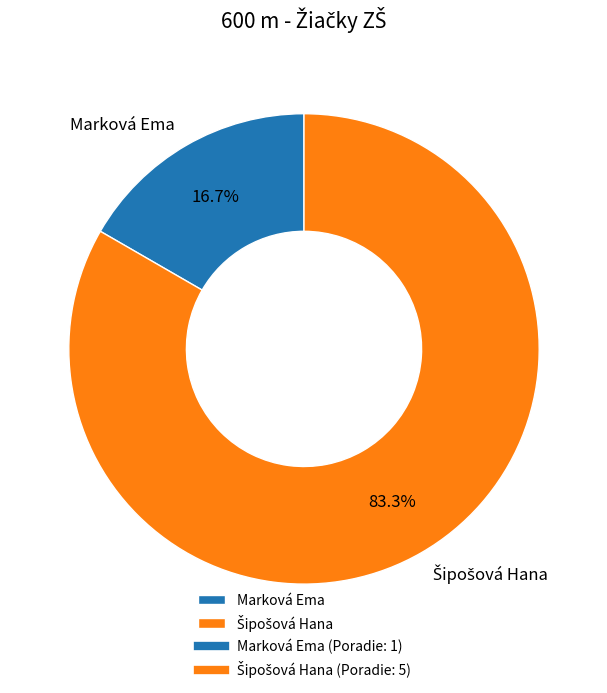

Count the number of slices in the pie.

2